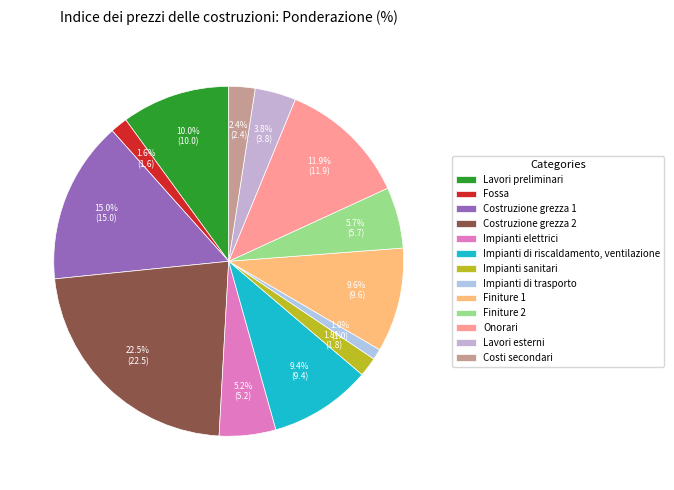

What percentage is the Onorari slice, to the nearest percent?

12%